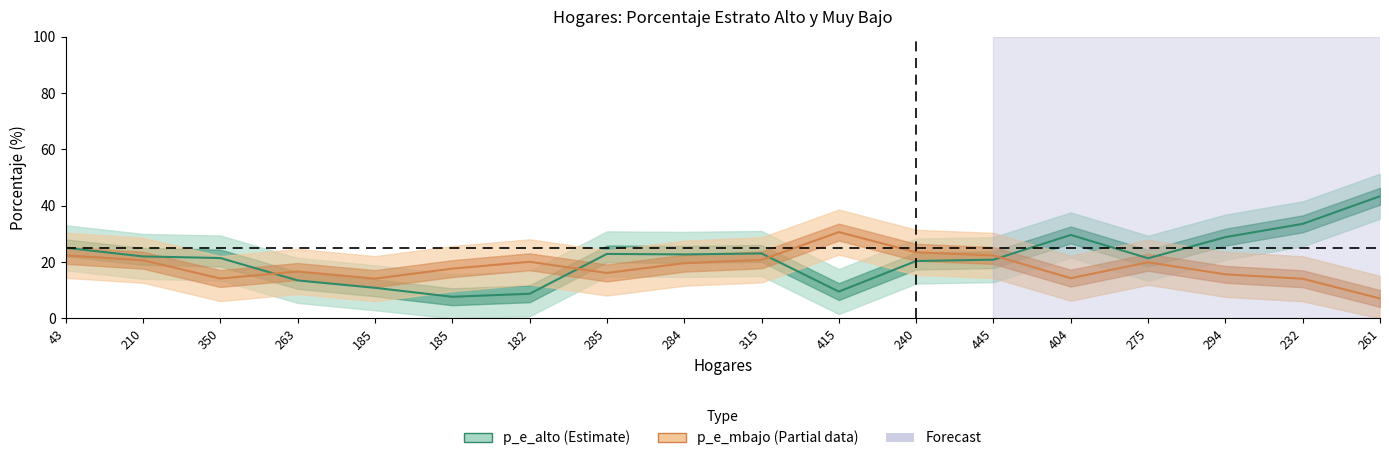

In p_e_alto (Estimate), how many points are higher than both neighbors (excluding endpoints)?

3